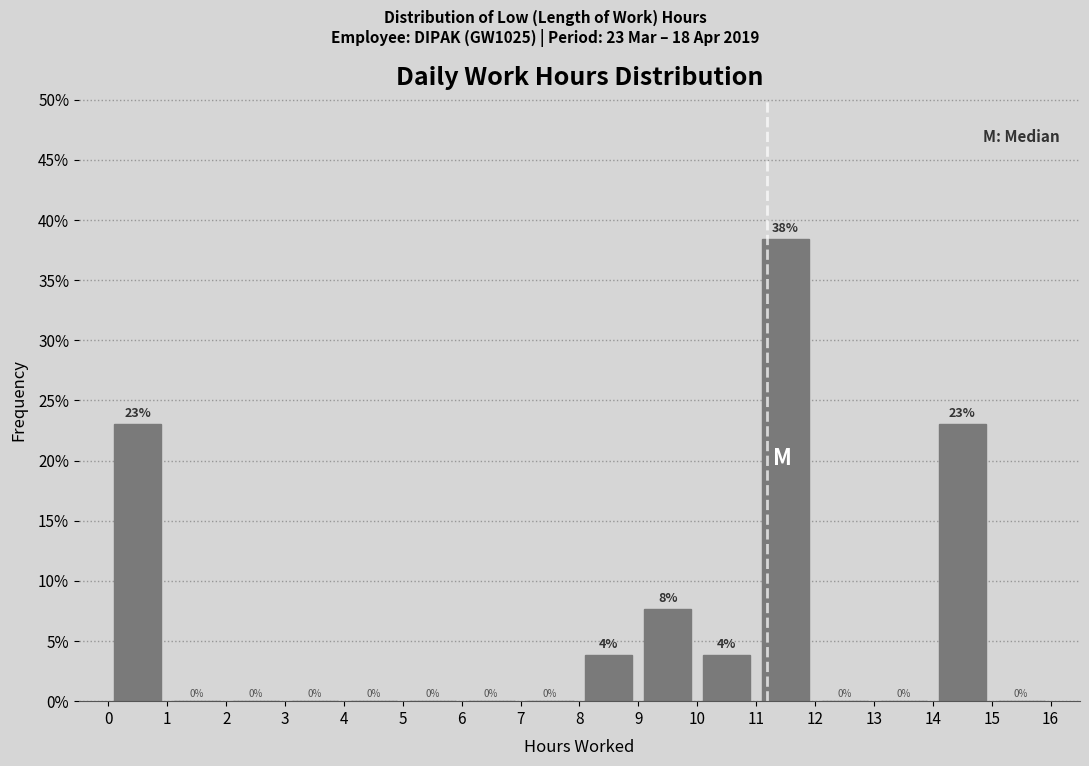

Which range on the x-axis has the tallest bar?

11 to 12